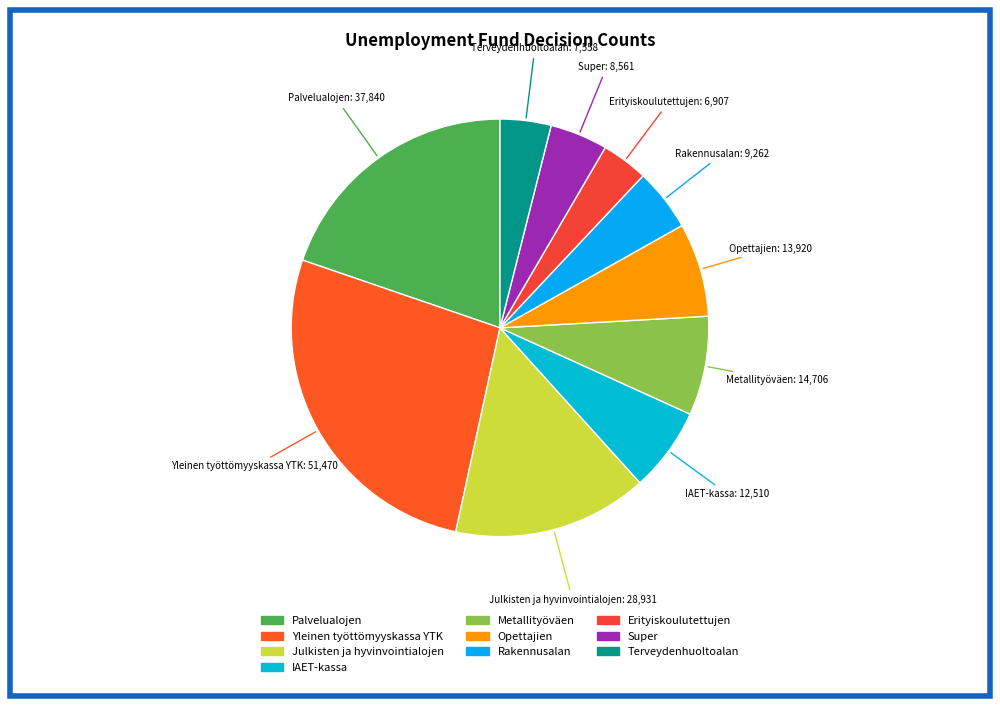

Is Terveydenhuoltoalan the majority of the pie?

No